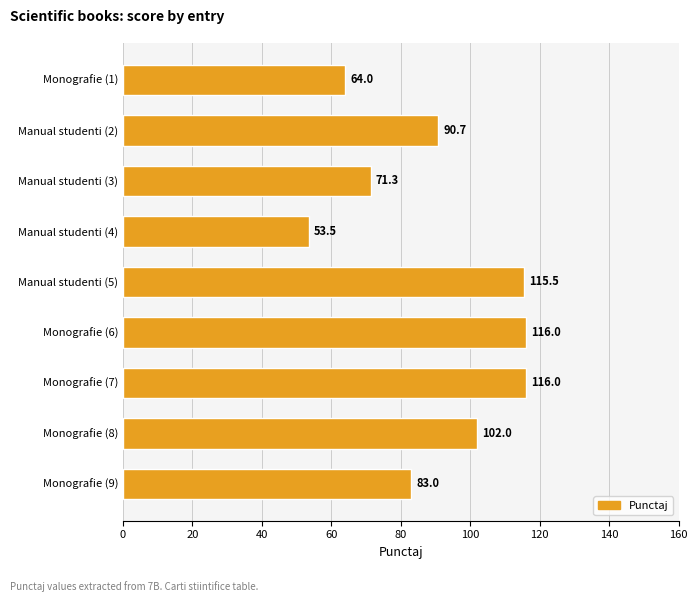

What is the change in value from Monografie (6) to Monografie (9)?

-33.0